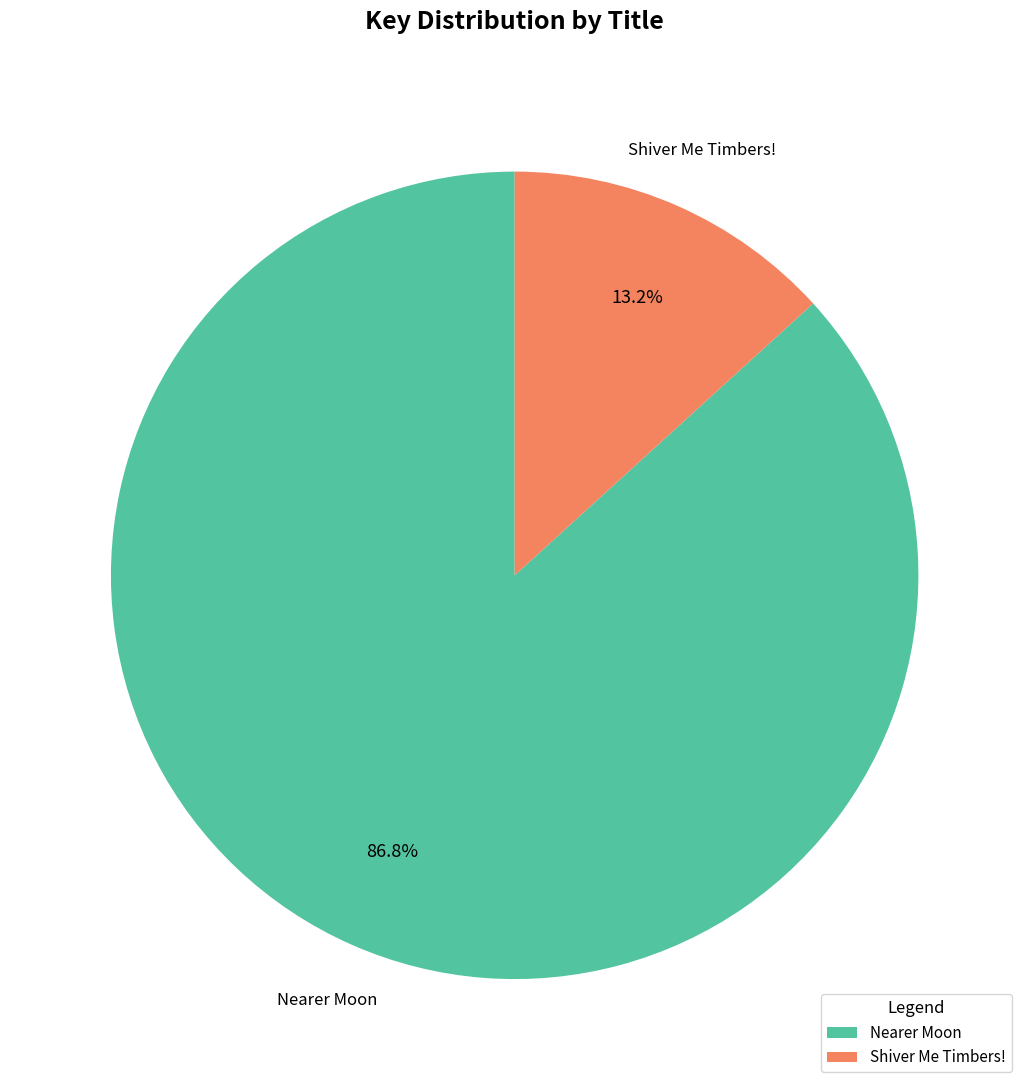

What is the largest slice in the pie chart?

Nearer Moon